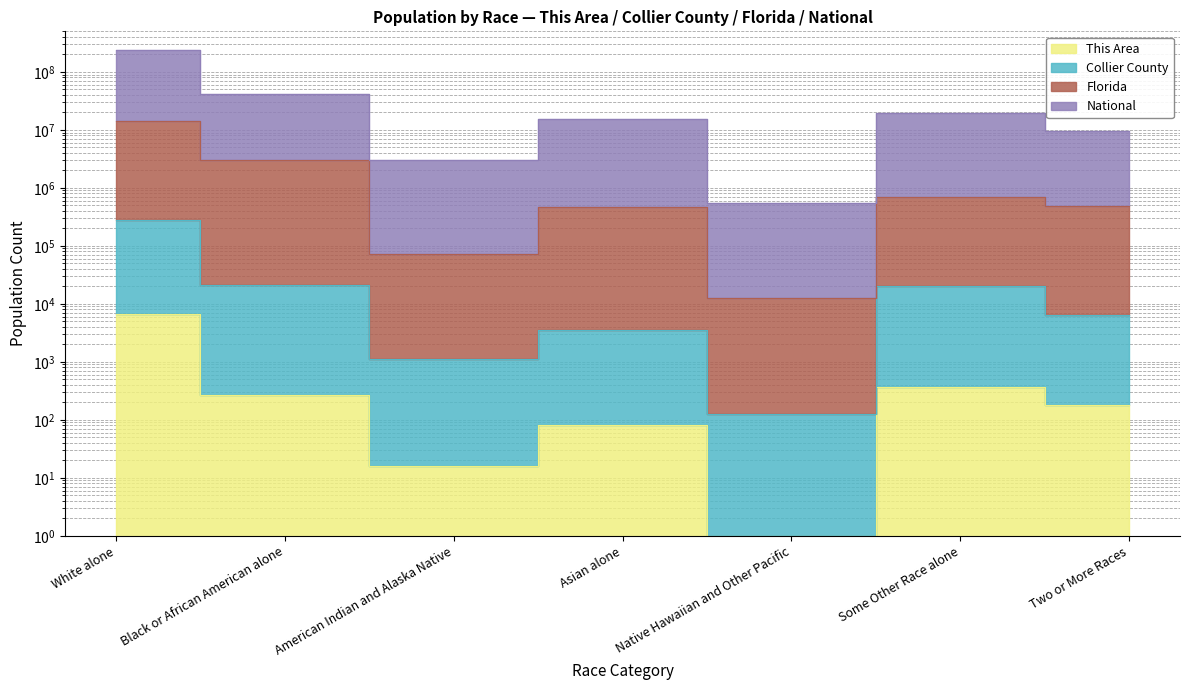

Reading left to right, what are all the values shown in this chart?

This Area: White alone=6716	Black or African American alone=264	American Indian and Alaska Native=16	Asian alone=82	Native Hawaiian and Other Pacific=1	Some Other Race alone=365	Two or More Races=179
Collier County: White alone=276312	Black or African American alone=21351	American Indian and Alaska Native=1139	Asian alone=3589	Native Hawaiian and Other Pacific=126	Some Other Race alone=20285	Two or More Races=6341
Florida: White alone=14385474	Black or African American alone=3021213	American Indian and Alaska Native=72597	Asian alone=458410	Native Hawaiian and Other Pacific=12412	Some Other Race alone=701429	Two or More Races=478918
National: White alone=237938739	Black or African American alone=41950532	American Indian and Alaska Native=3004845	Asian alone=15132662	Native Hawaiian and Other Pacific=552425	Some Other Race alone=19808797	Two or More Races=9487991